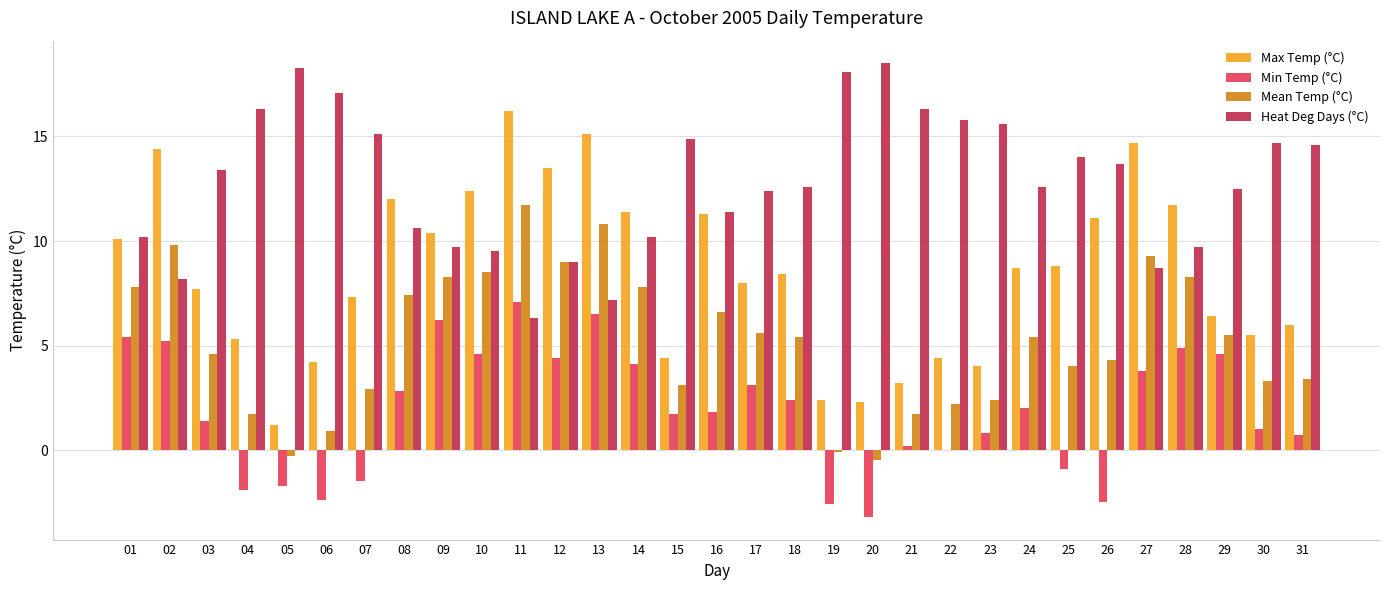

At which category is the sum across all series the highest?

11